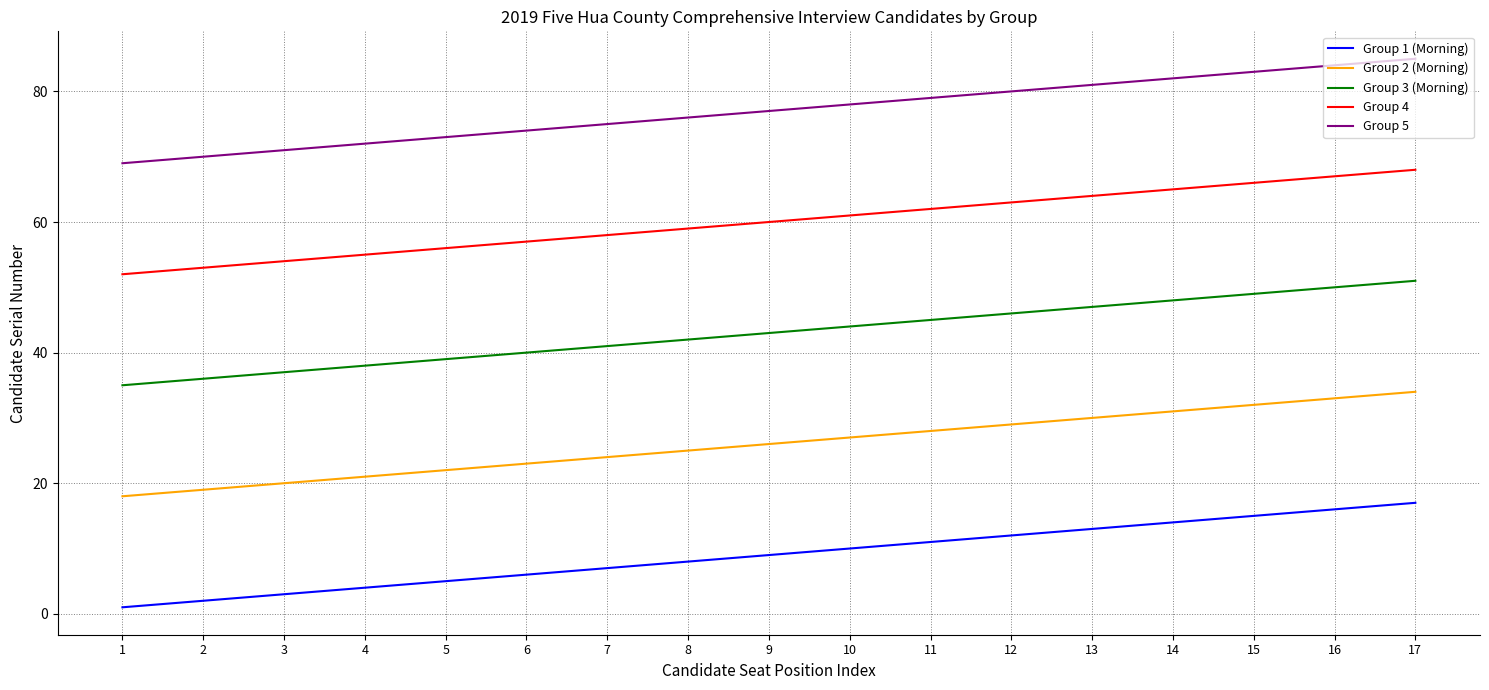

How many lines are shown in the chart?

5